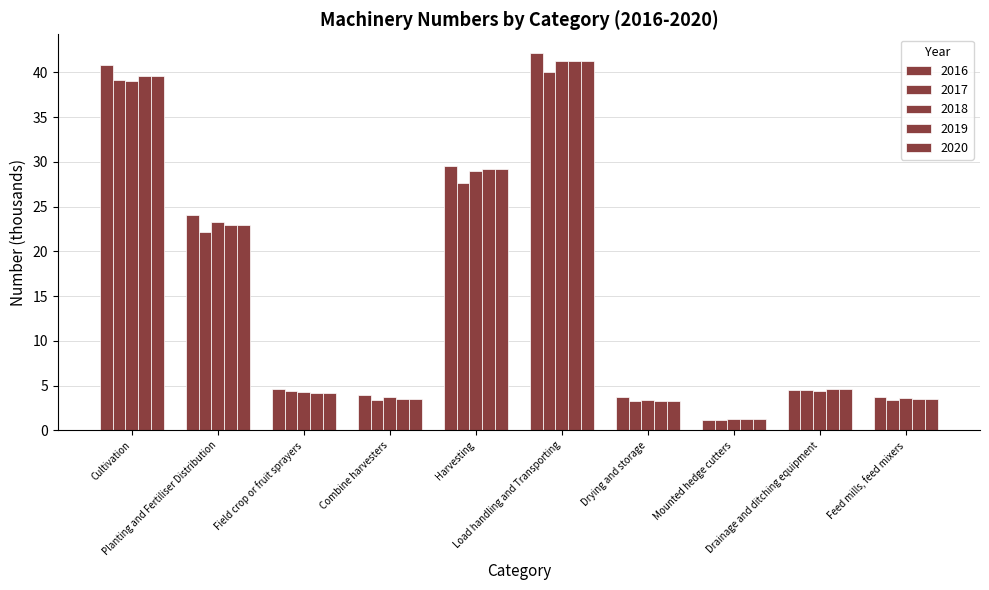

Does the chart contain any negative values?

No